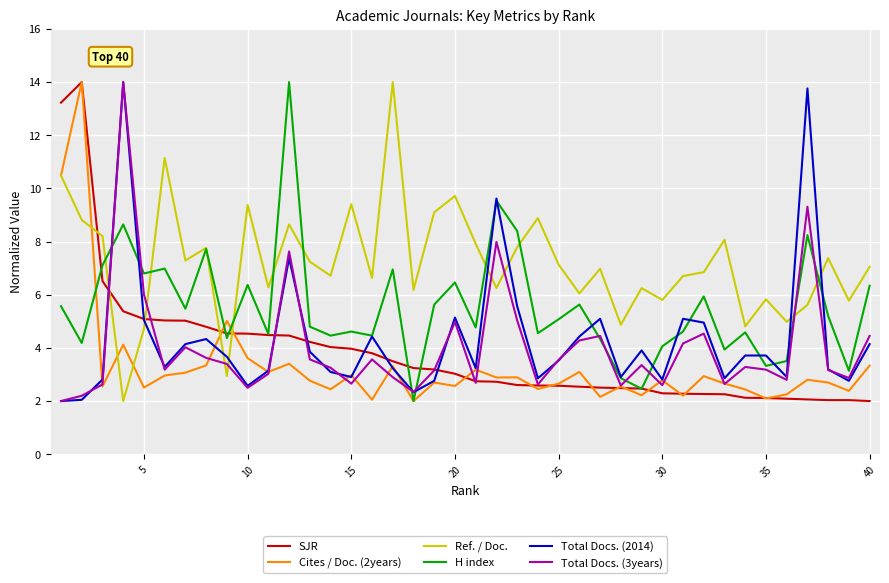

After their last crossing, which series has the higher values: Ref. / Doc. or Total Docs. (3years)?

Ref. / Doc.